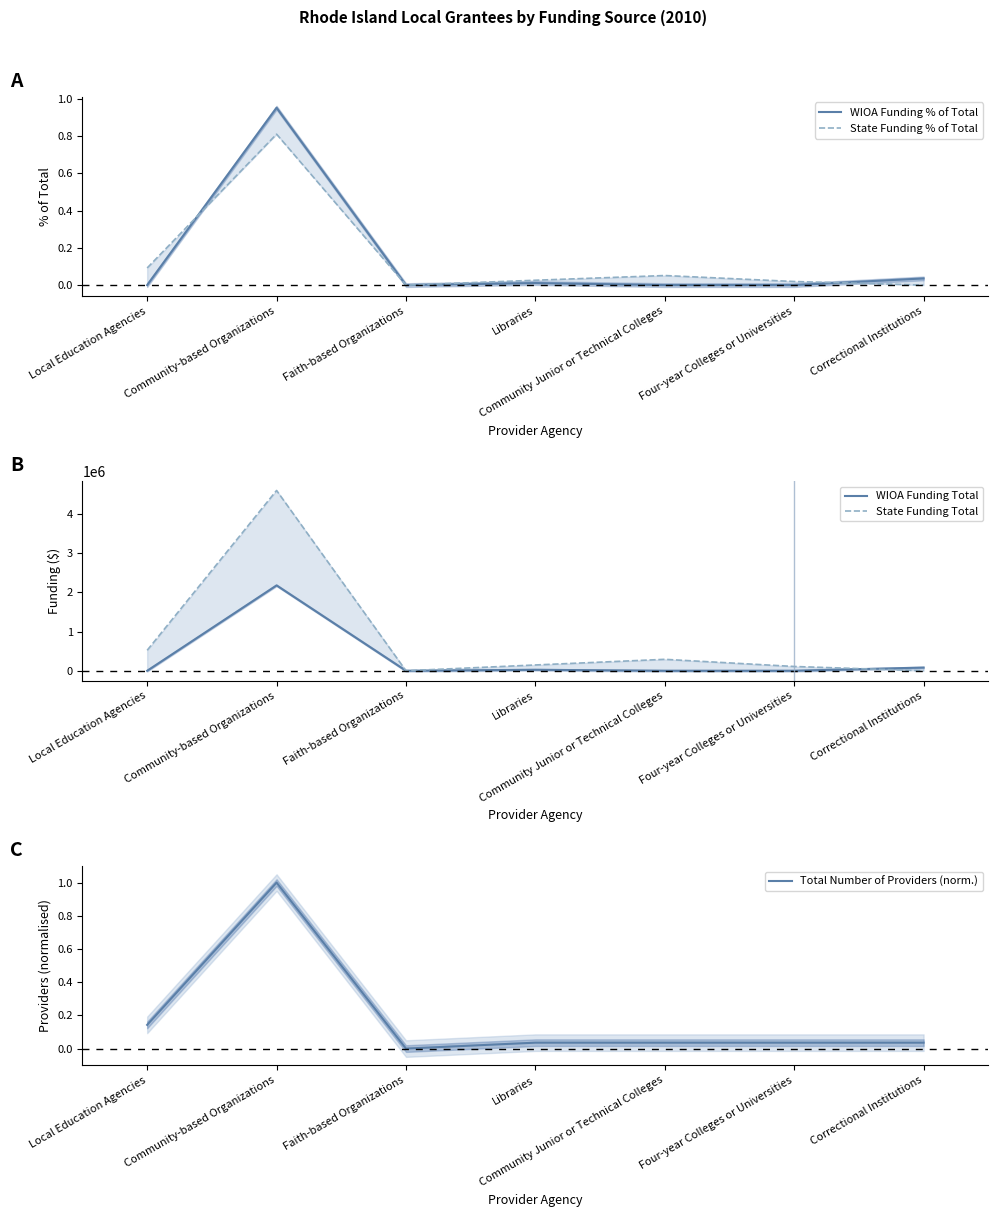

Which series ends up on top after the final intersection of State Funding % of Total and WIOA Funding Total?

WIOA Funding Total